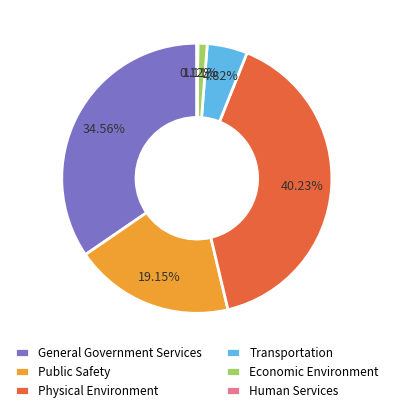

Between Public Safety and Transportation, which is larger?

Public Safety